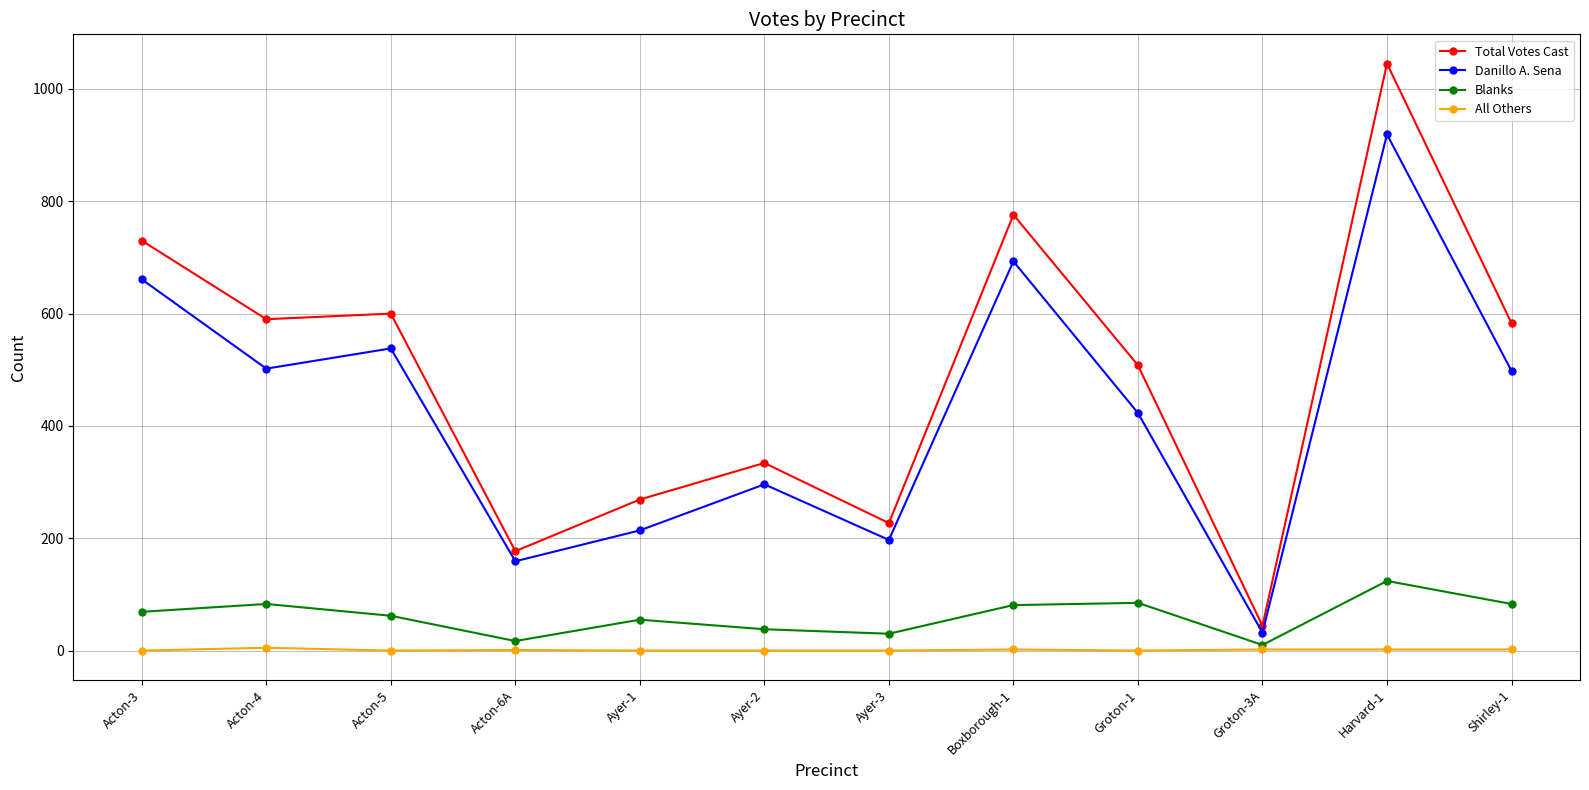

List the series in order of their peak value, lowest first.

All Others, Blanks, Danillo A. Sena, Total Votes Cast